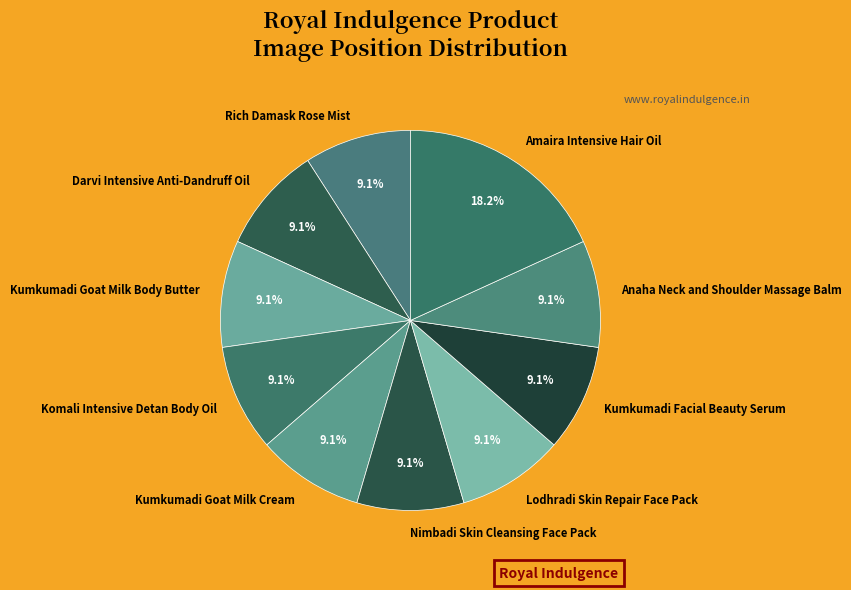

The Amaira Intensive Hair Oil slice represents 18% of the pie. True or false?

True